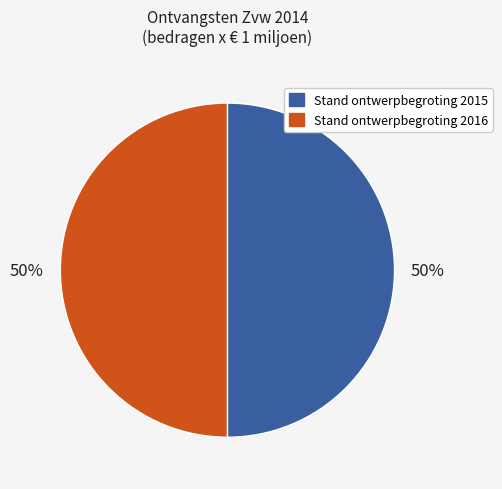

To the nearest percent, what is the difference between the largest and smallest slice percentages?

0%